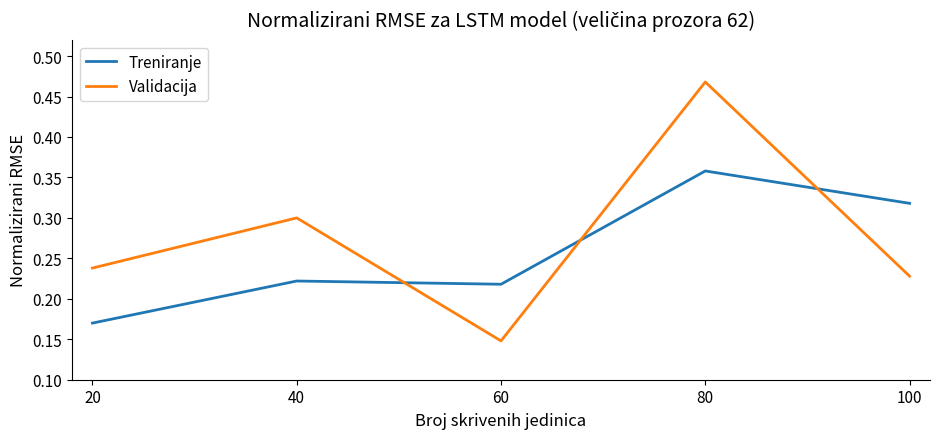

At which category is the sum across all series the highest?

80